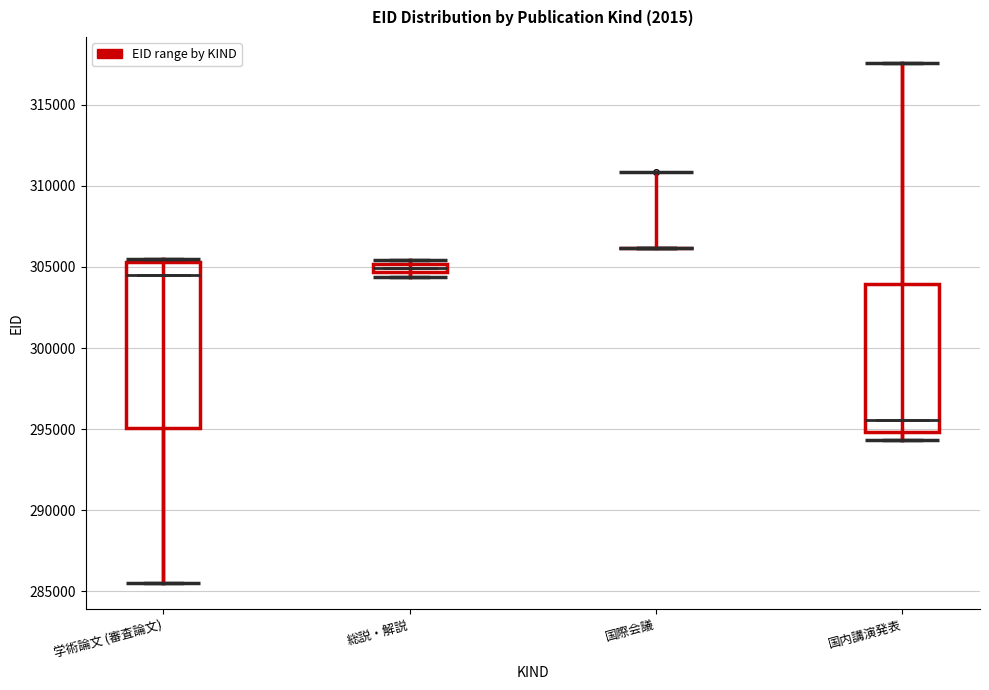

Which box is the tallest, from its lower edge to its upper edge?

学術論文 (審査論文)